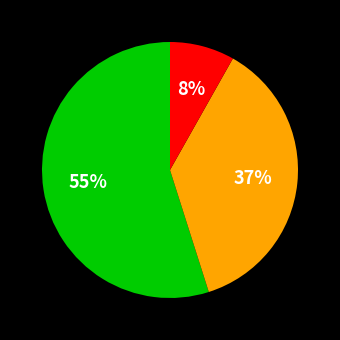

Count the number of slices in the pie.

3